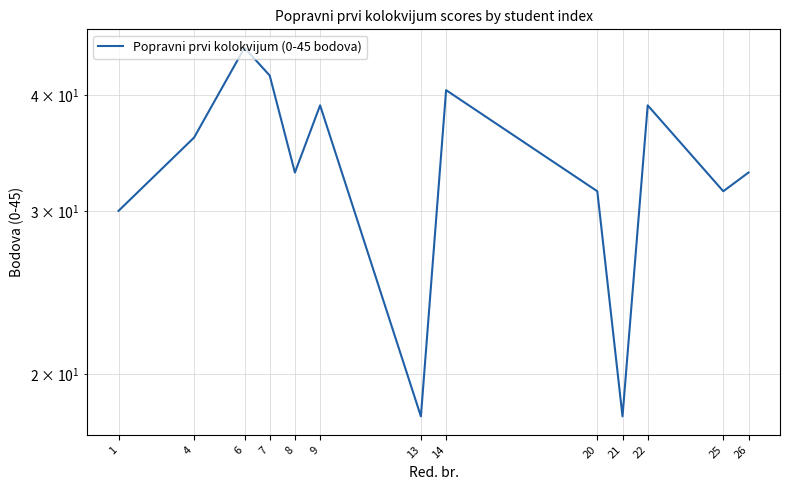

The chart shows a value of 31.5 at 20. True or false?

True